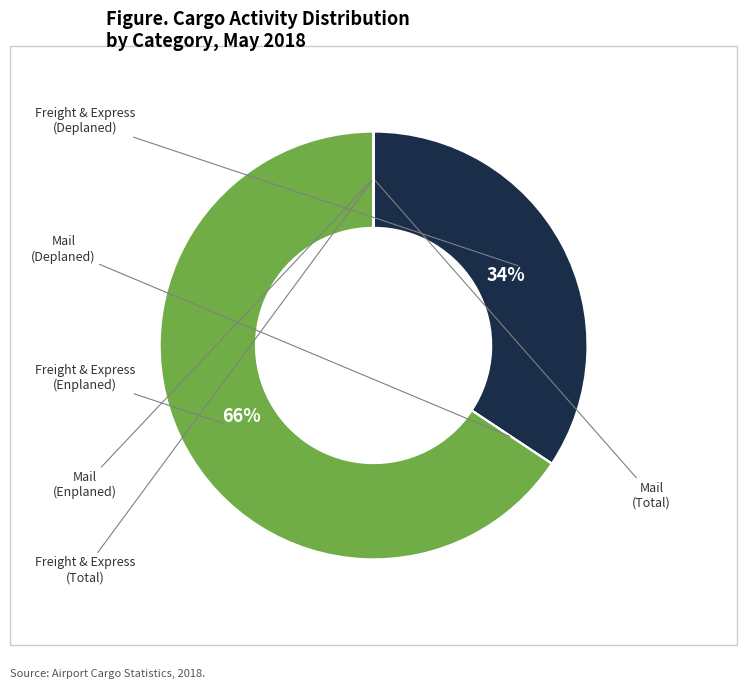

To the nearest percent, what is the average slice percentage?

17%